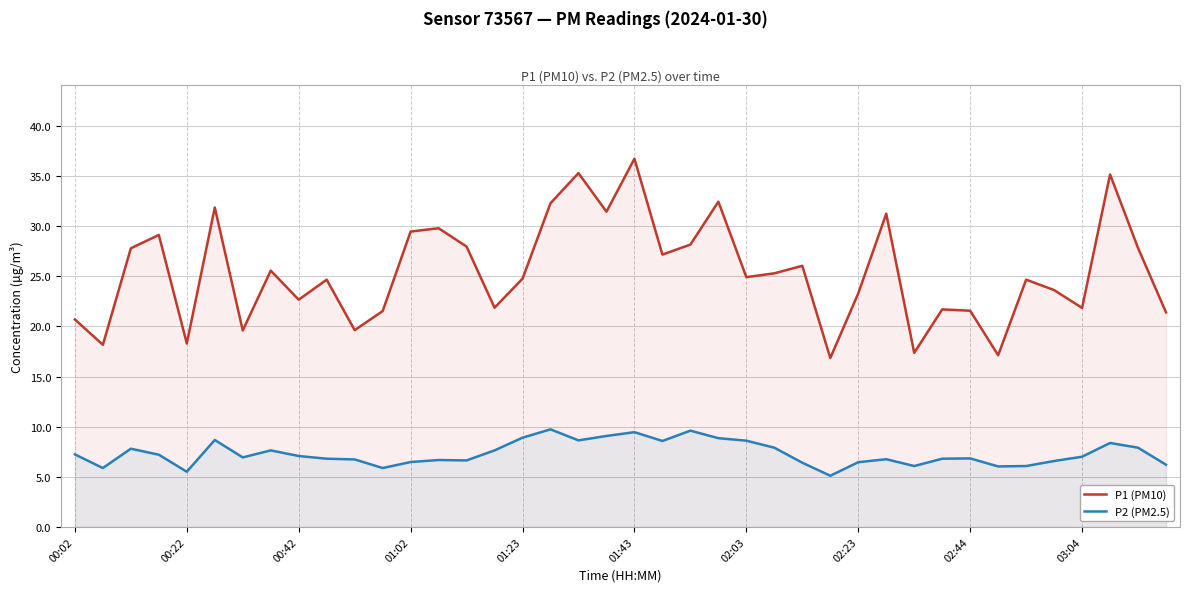

The P2 (PM2.5) series shows 3.5 at 02:23. True or false?

False